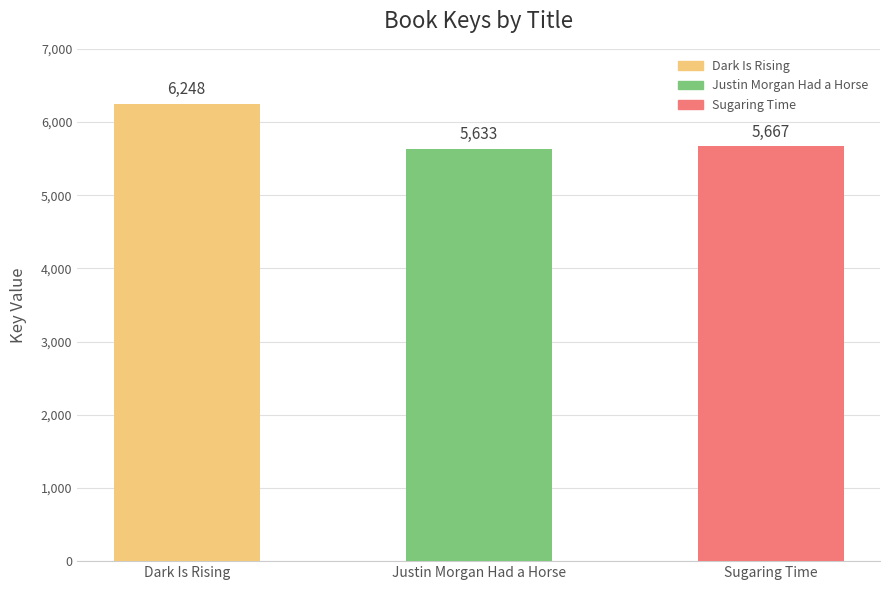

List the labels in order of value, largest first.

Dark Is Rising, Sugaring Time, Justin Morgan Had a Horse